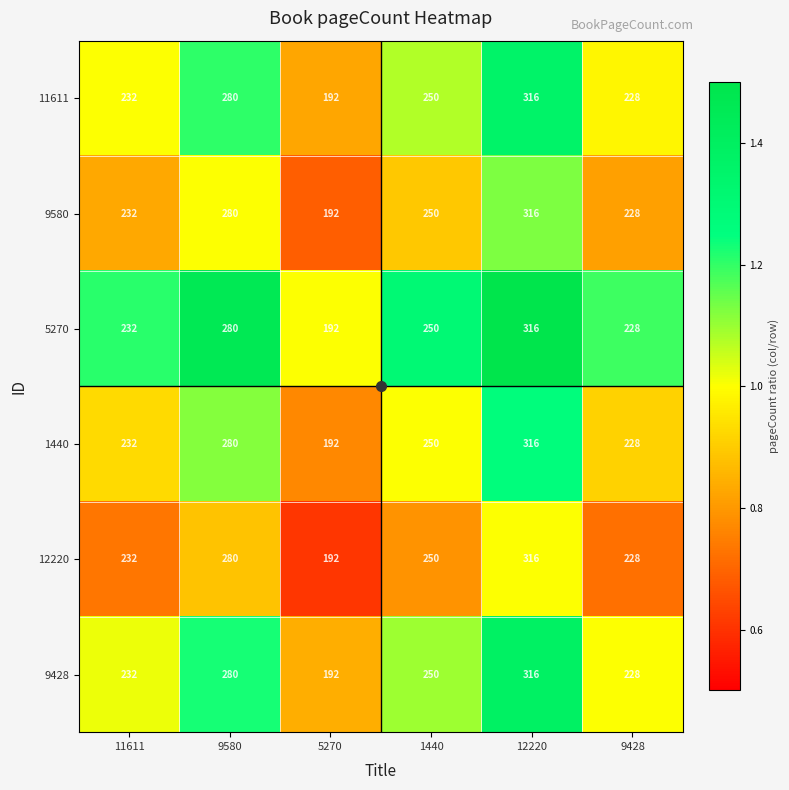

Where is 9428 nearest to the value 254?

1440